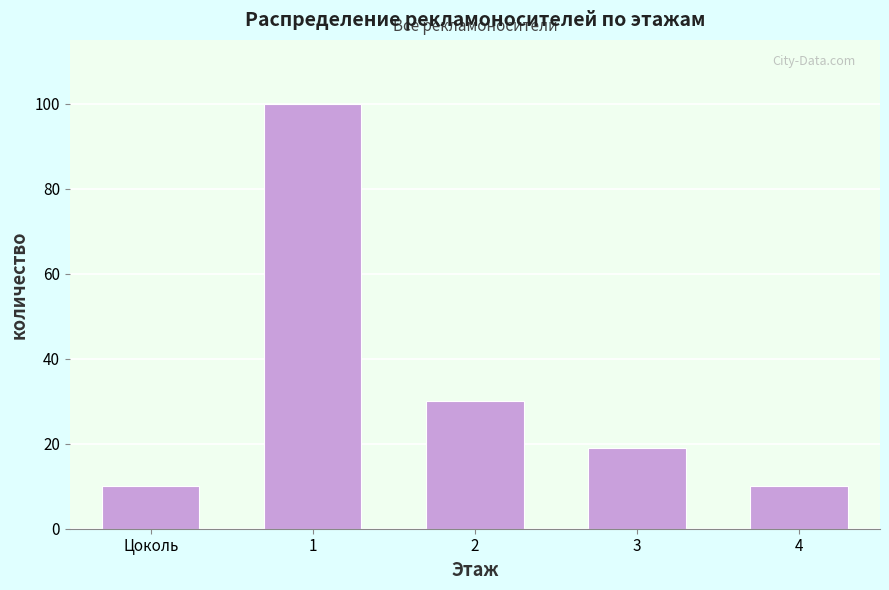

Reading right to left, extract all data points from this chart.

4=10	3=19	2=30	1=100	Цоколь=10